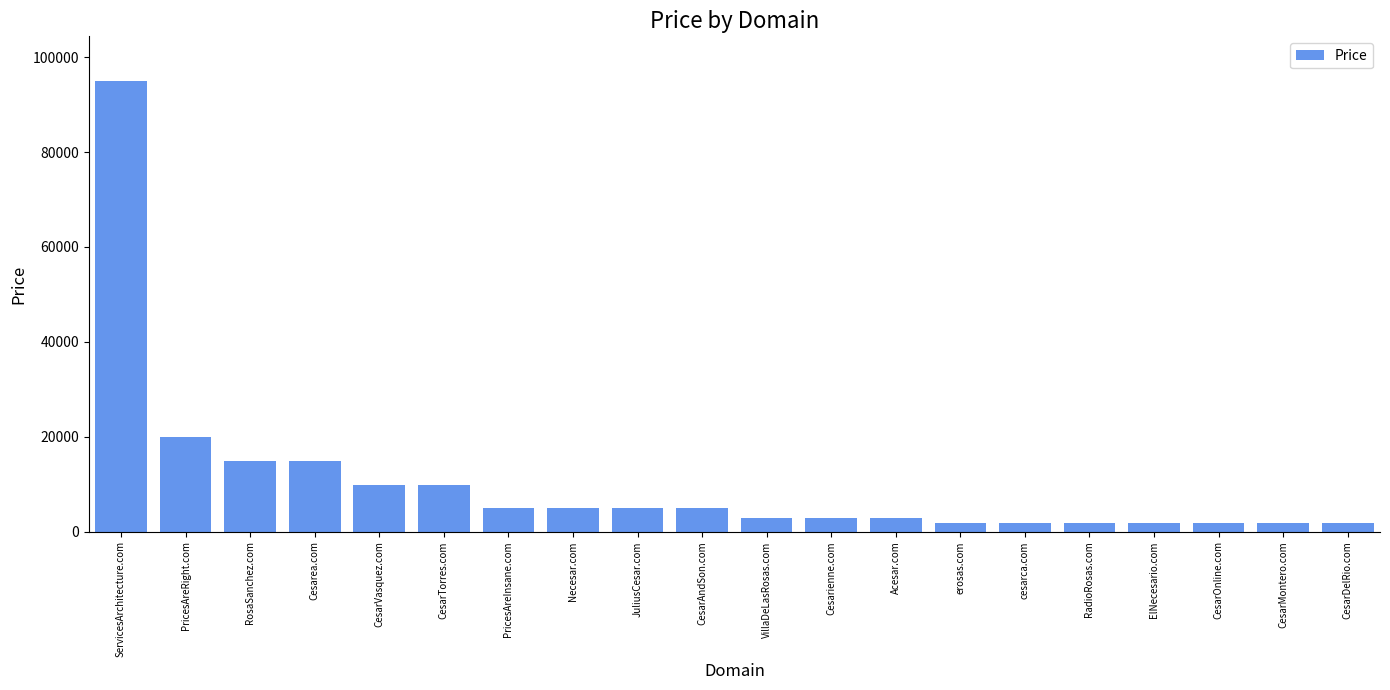

What is the change in value from CesarTorres.com to Acesar.com?

-7000